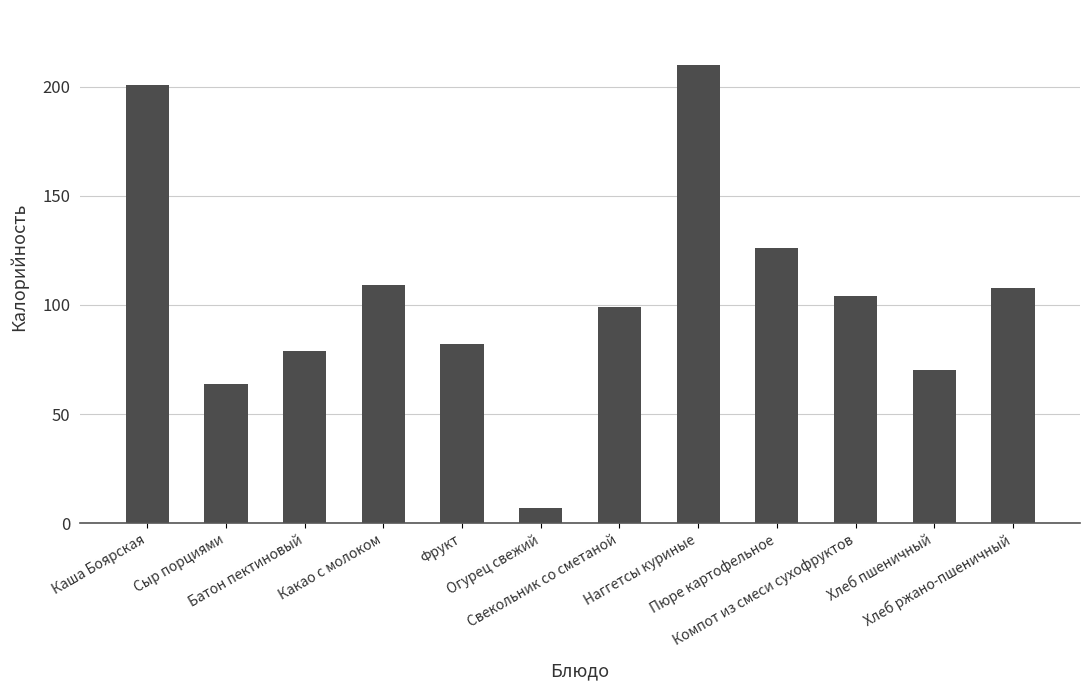

What is the value of the 7th bar from the left?

99